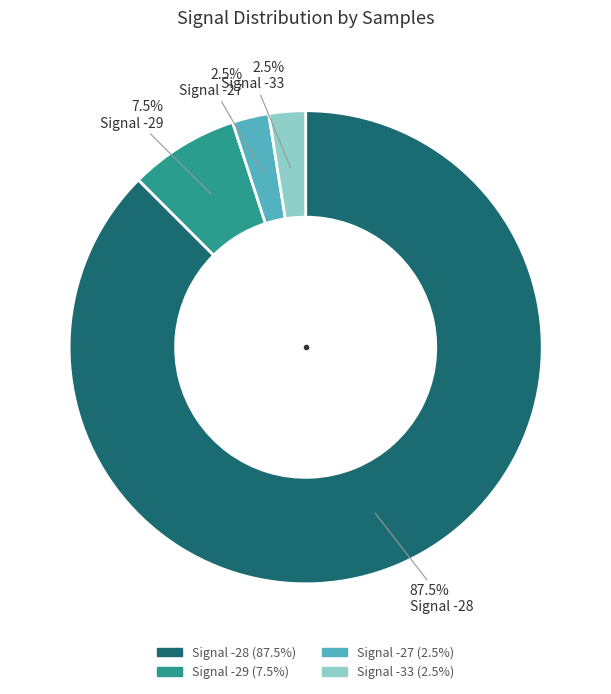

Count the number of slices in the pie.

4